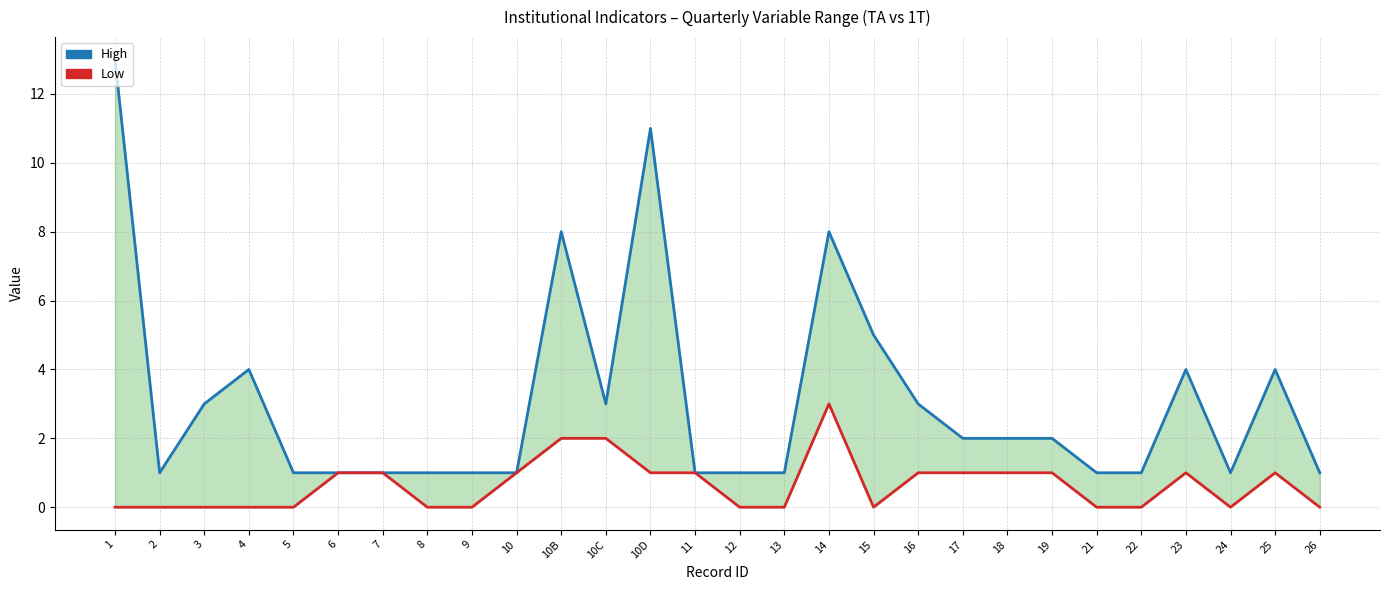

Which series has the largest range (max minus min)?

High